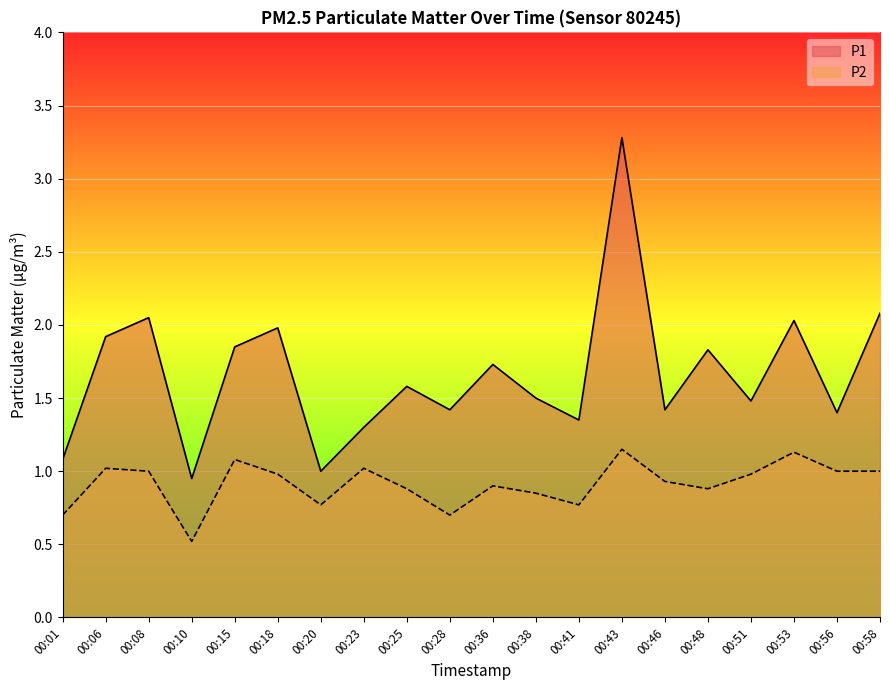

Reading left to right, list all the values displayed in this chart.

P1: 1.1	1.9	2.0	0.9	1.9	2.0	1.0	1.3	1.6	1.4	1.7	1.5	1.4	3.3	1.4	1.8	1.5	2.0	1.4	2.1
P2: 0.7	1.0	1.0	0.5	1.1	1.0	0.8	1.0	0.9	0.7	0.9	0.8	0.8	1.1	0.9	0.9	1.0	1.1	1.0	1.0